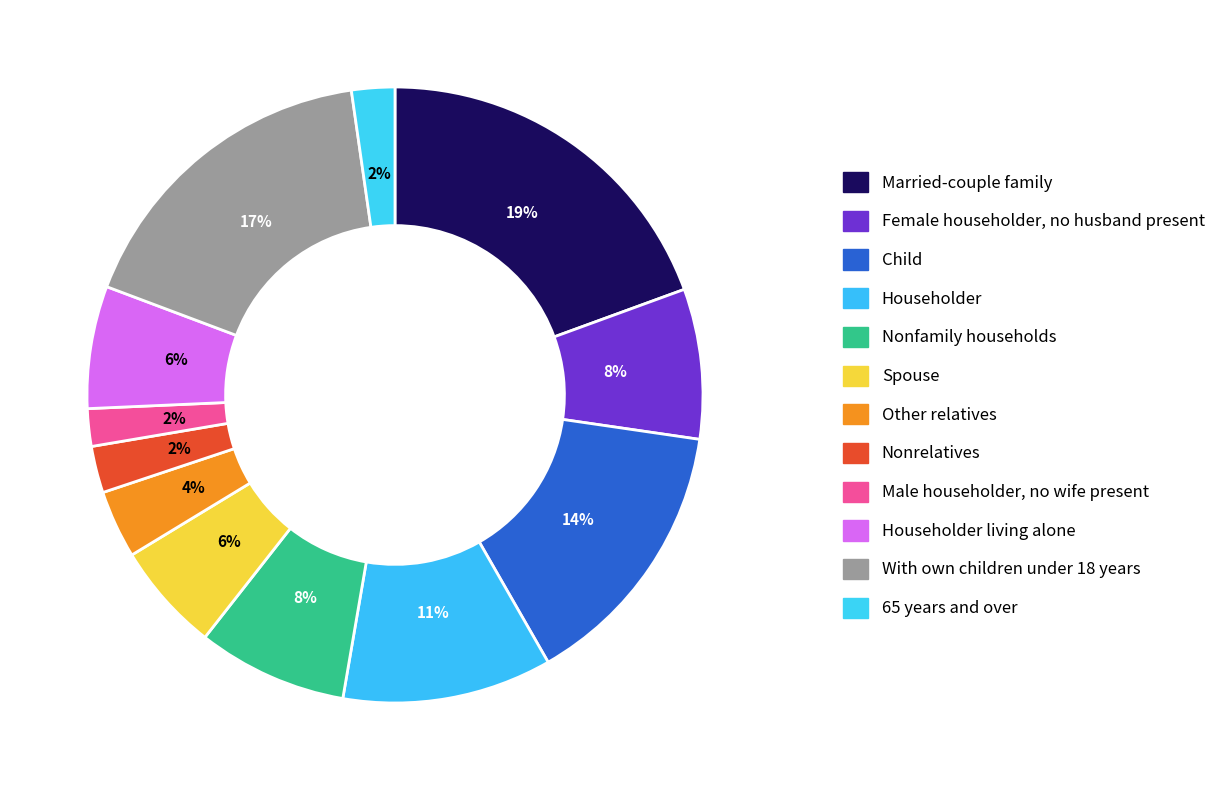

To the nearest percent, what percentage of the pie is Householder?

11%